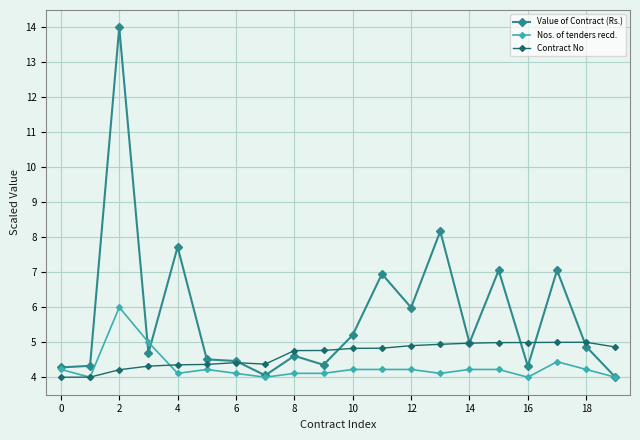

Which series has the widest spread of values?

Value of Contract (Rs.)